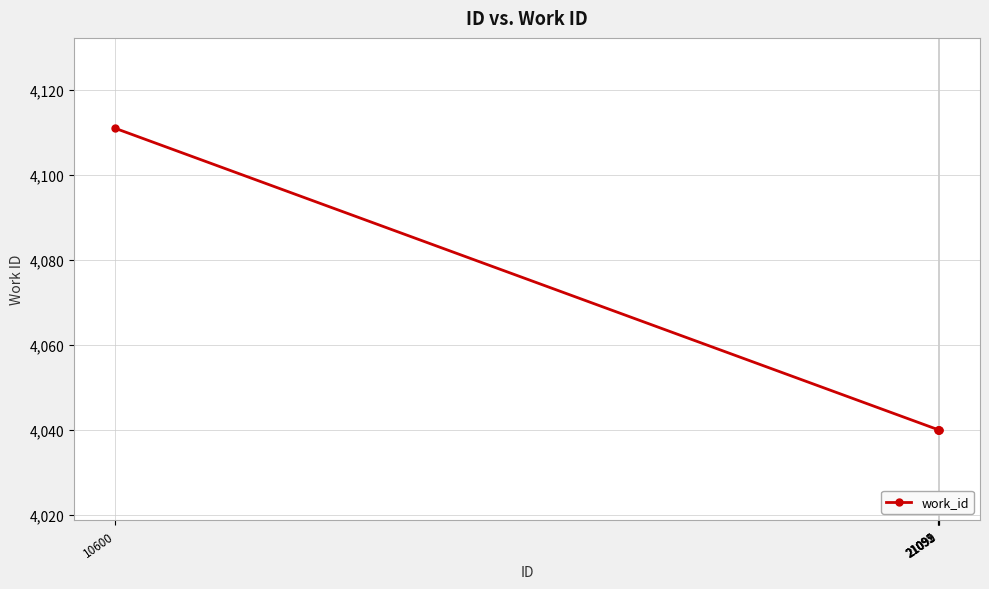

True or false: there are more than 1 points higher than both neighbors.

False